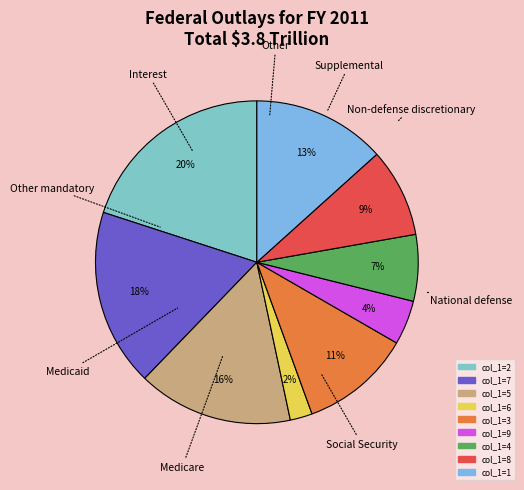

To the nearest percent, what is the difference between the largest and smallest slice percentages?

18%